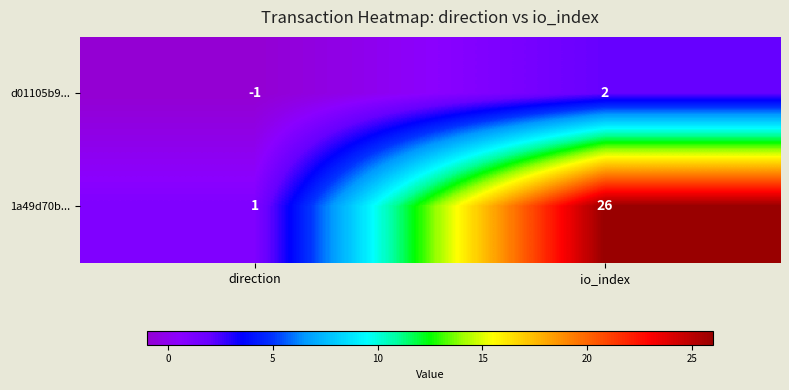

How many positive values does the d01105b9... series have?

1